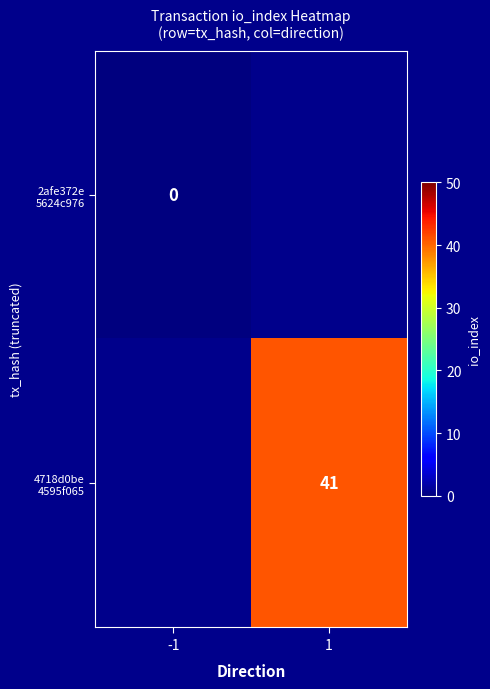

At how many categories does at least one series exceed 37?

1